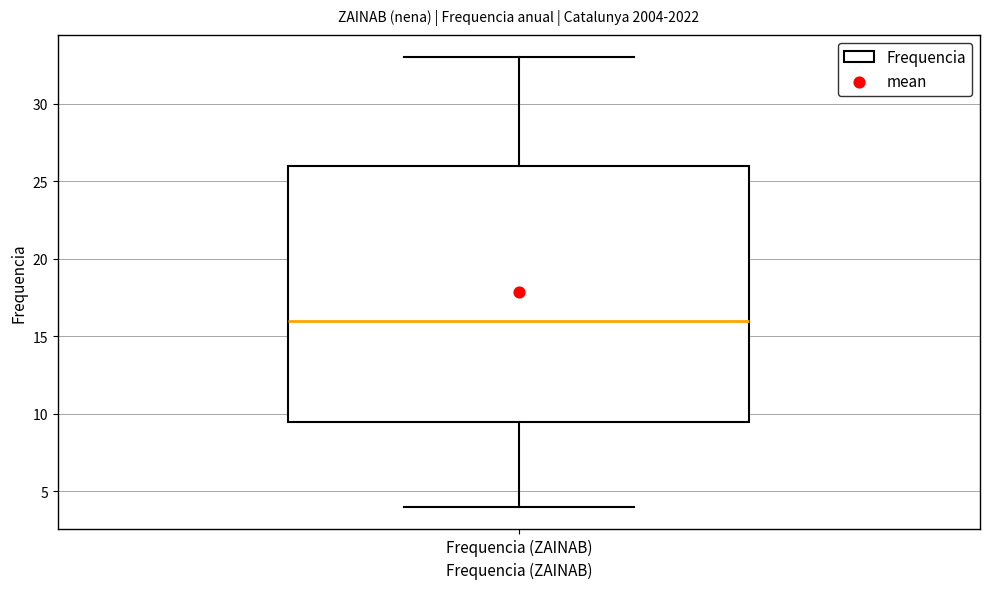

Read this box plot against the y-axis: the position of the median line, the range covered by the box, and the ends of both whiskers. The values are not printed on the chart, so give them approximately, as read against the axis.

median 16.0, box 9.5 to 26.0, whiskers 4.0 to 33.0